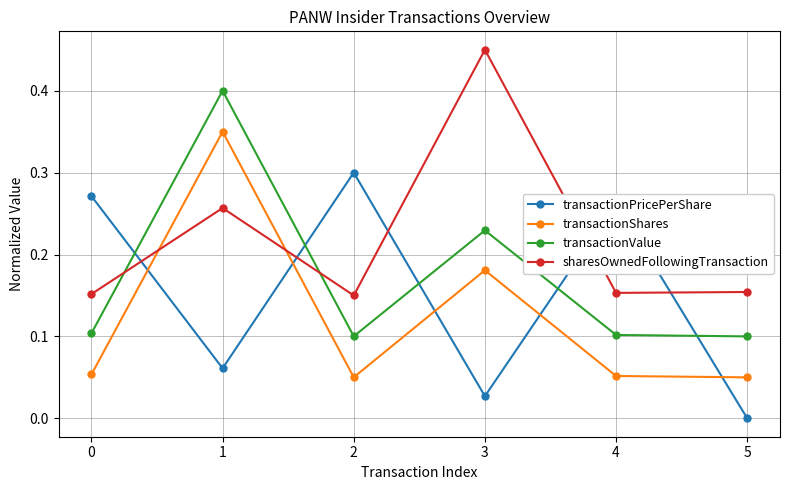

How many intersections are there between transactionPricePerShare and transactionShares?

5